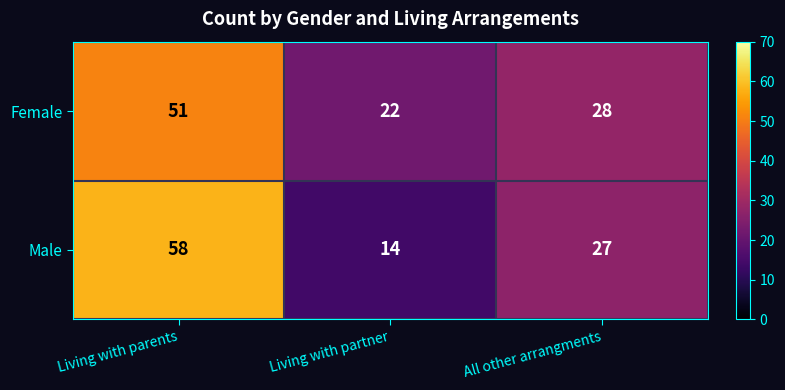

Reading left to right, list all the values displayed in this chart.

Female: Living with parents=51	Living with partner=22	All other arrangments=28
Male: Living with parents=58	Living with partner=14	All other arrangments=27